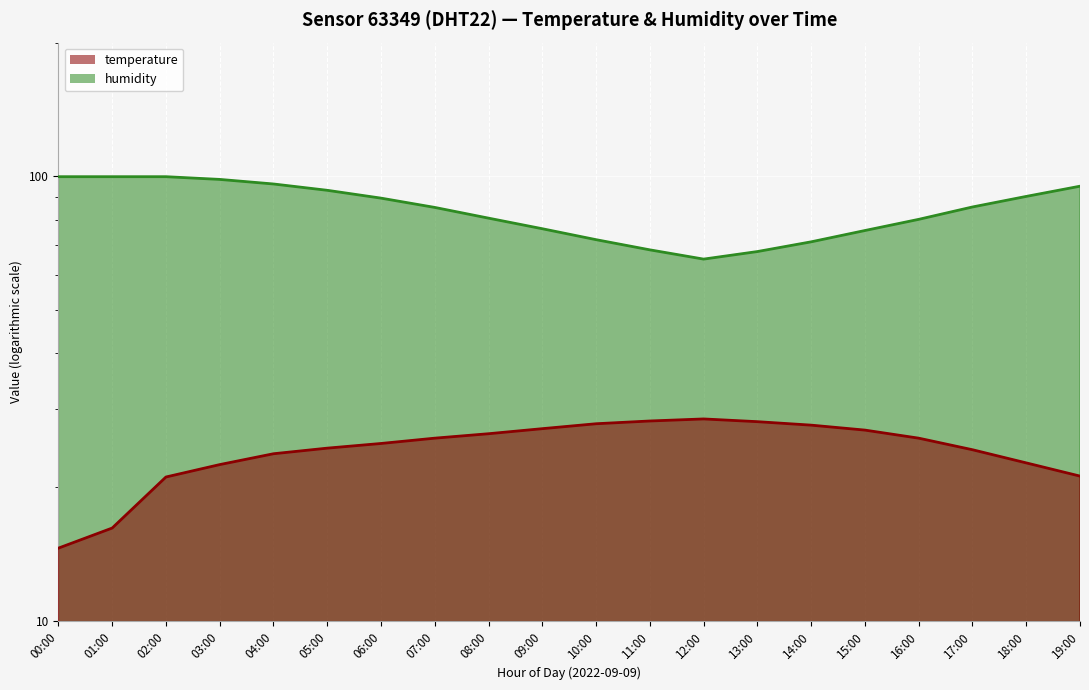

What position from the right is 02:00?

18